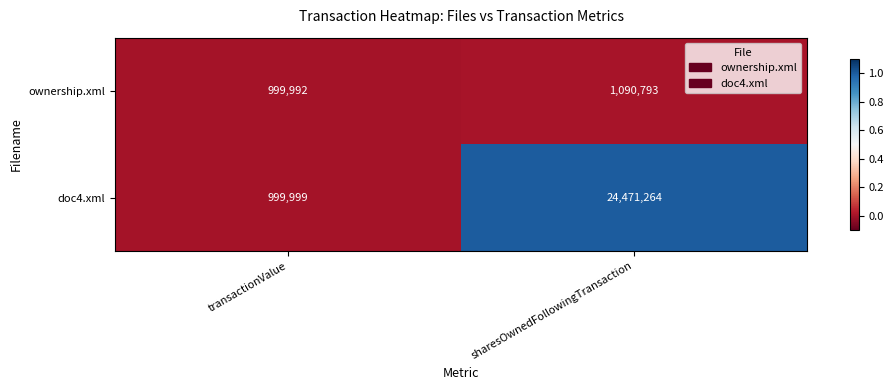

What is the maximum value for ownership.xml?

1090793